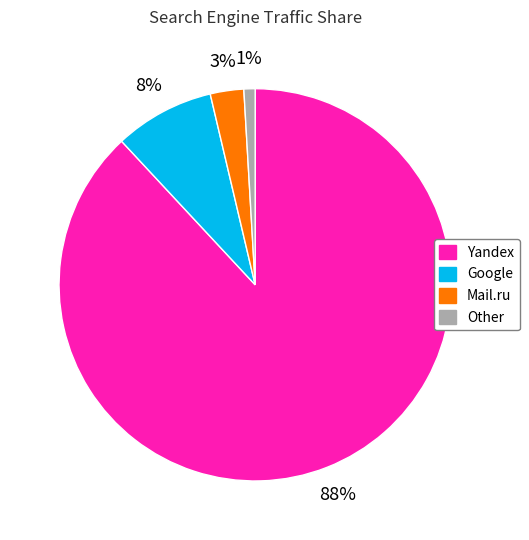

Does any single category account for the majority?

Yes